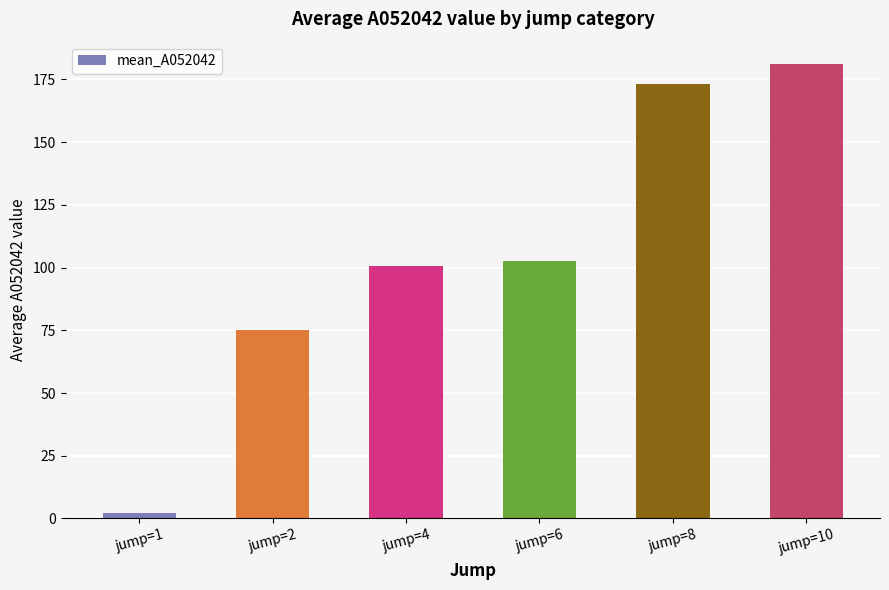

Where does the data first go above 102?

jump=6